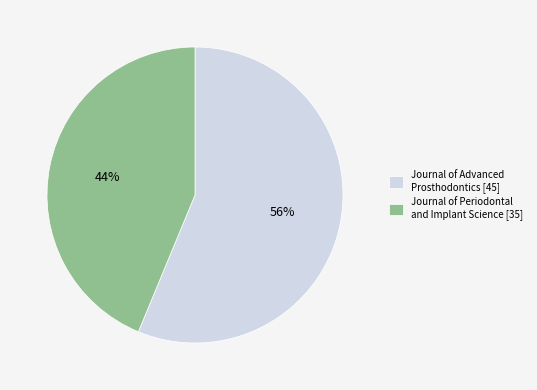

To the nearest percent, what is the combined percentage of Journal of Periodontal and Implant Science [35] and Journal of Advanced Prosthodontics [45]?

100%